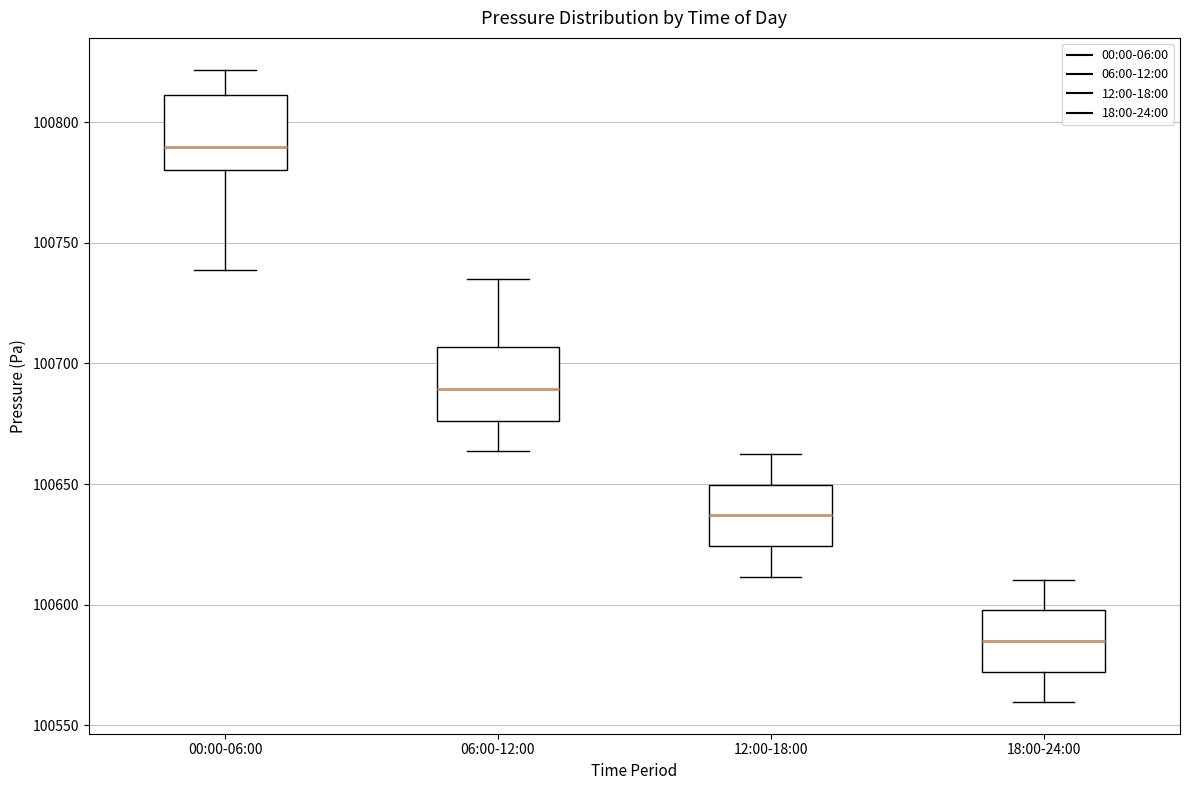

Where does the lower whisker of the box for 12:00-18:00 end on the y-axis? The values are not printed on the chart, so give them approximately, as read against the axis.

100610